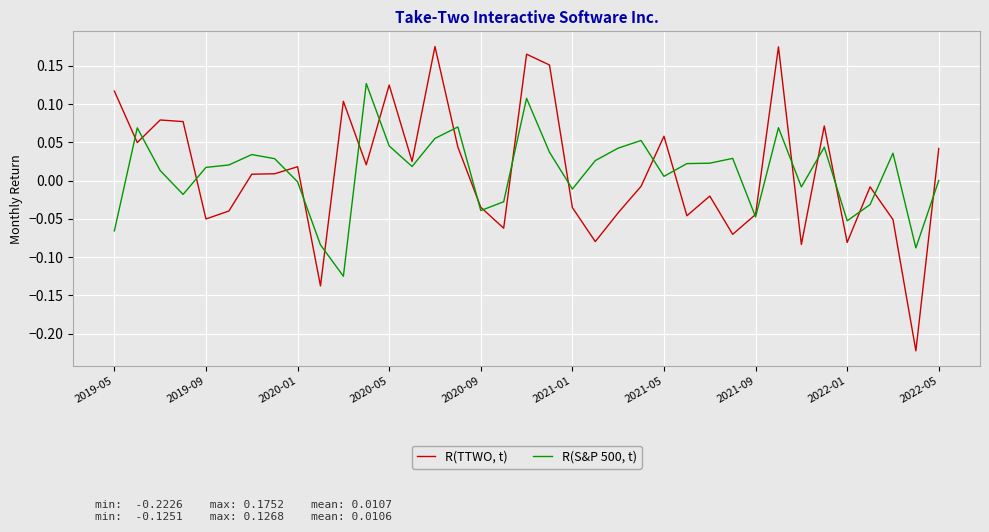

Rank the series by their maximum value, from highest to lowest.

R(TTWO, t), R(S&P 500, t)